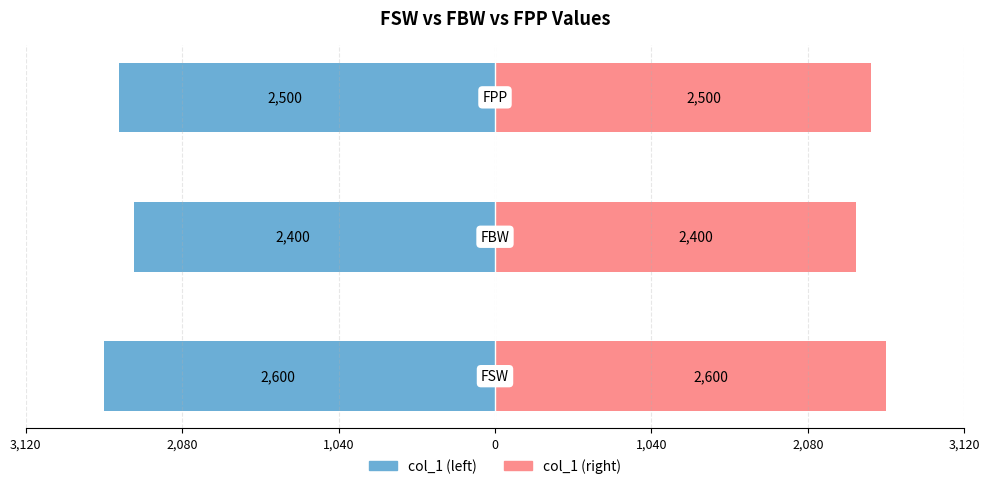

Reading left to right, transcribe all the data shown in this chart.

col_1 (left): -2600	-2400	-2500
col_1 (right): 2600	2400	2500